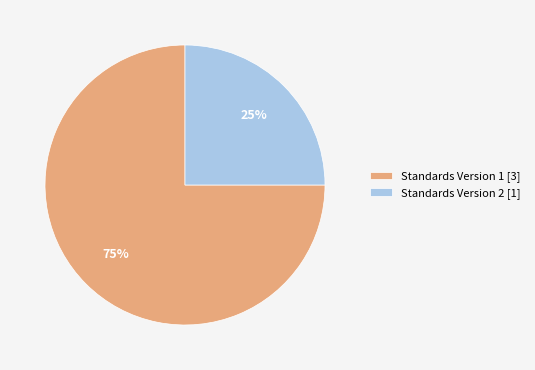

Is there any slice that represents more than half of the pie?

Yes